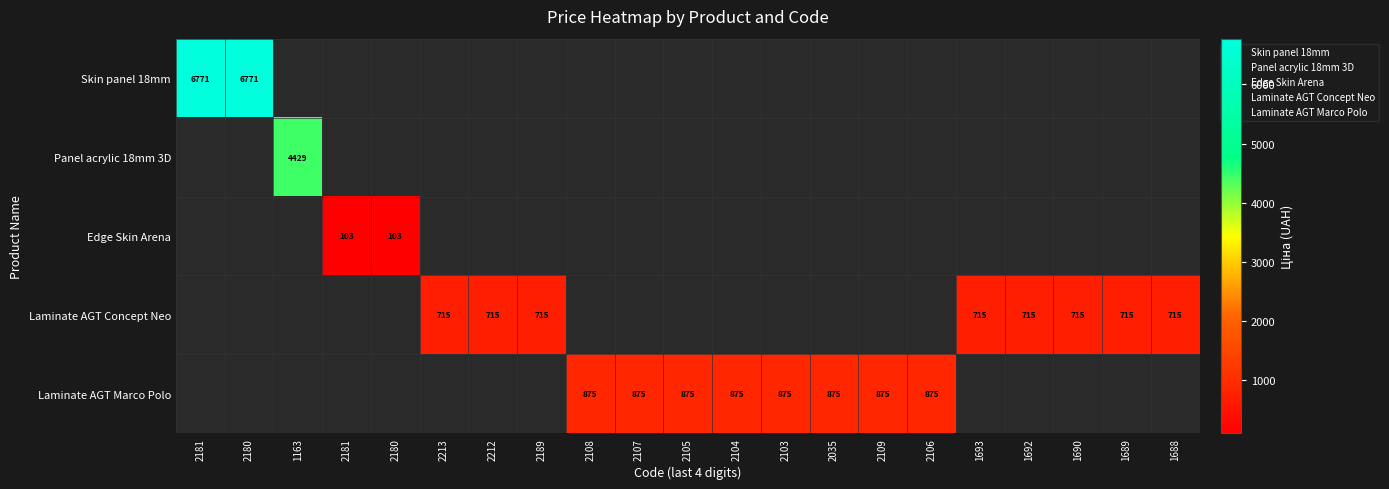

At how many categories does at least one series exceed 5101?

2